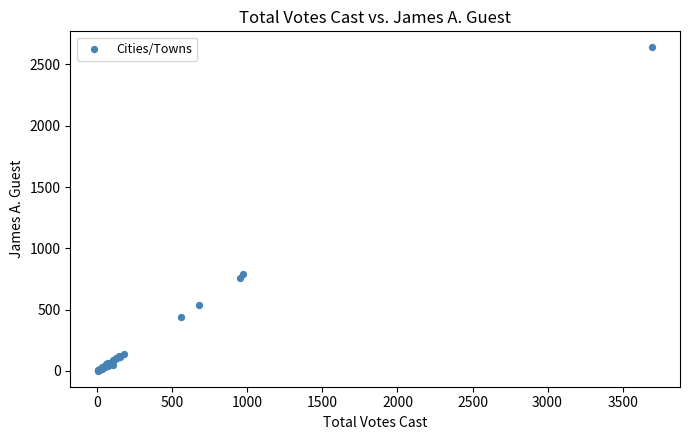

What Y value in the scatter plot is closest to 1320?

794